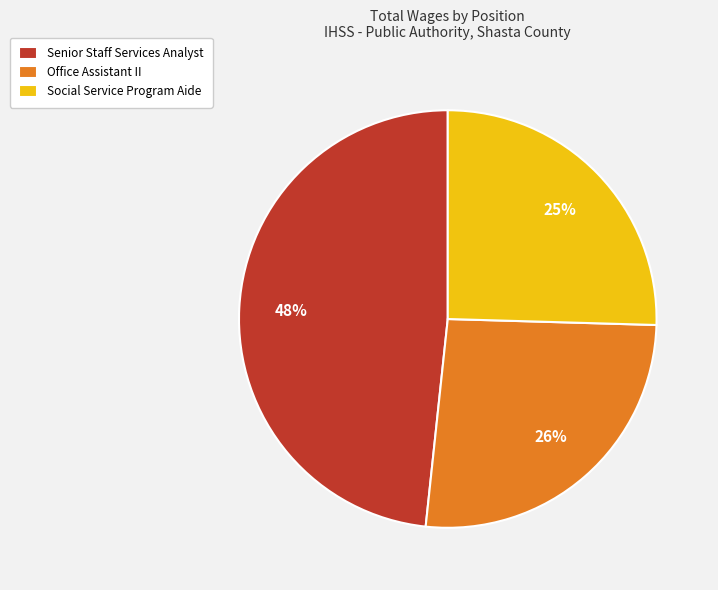

To the nearest percent, what is the difference between the largest and smallest slice percentages?

23%